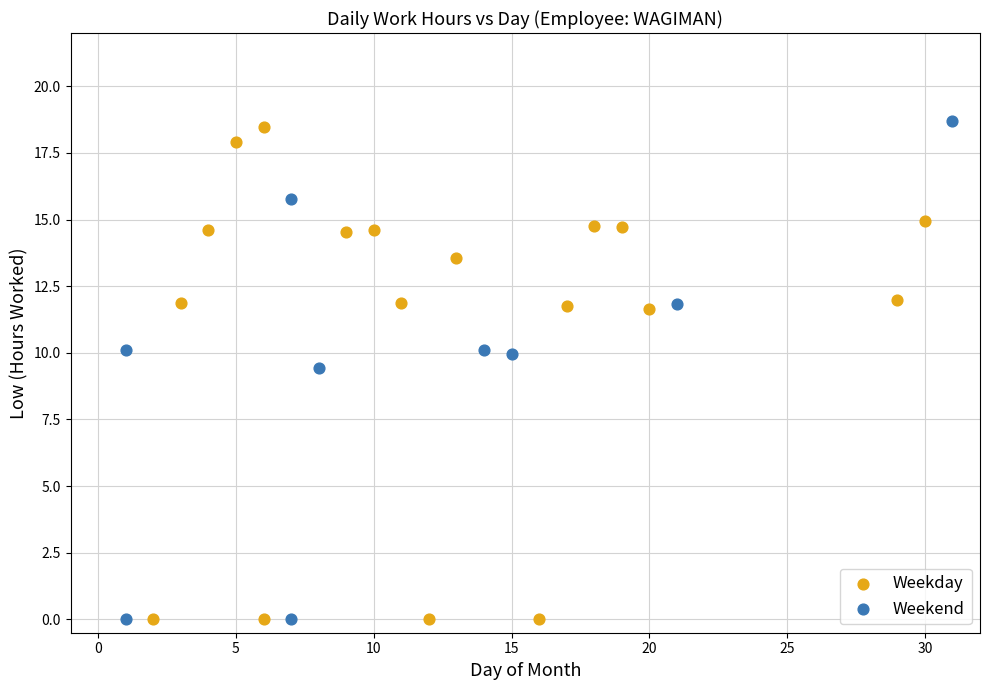

Which series reaches the maximum Y coordinate?

Weekend